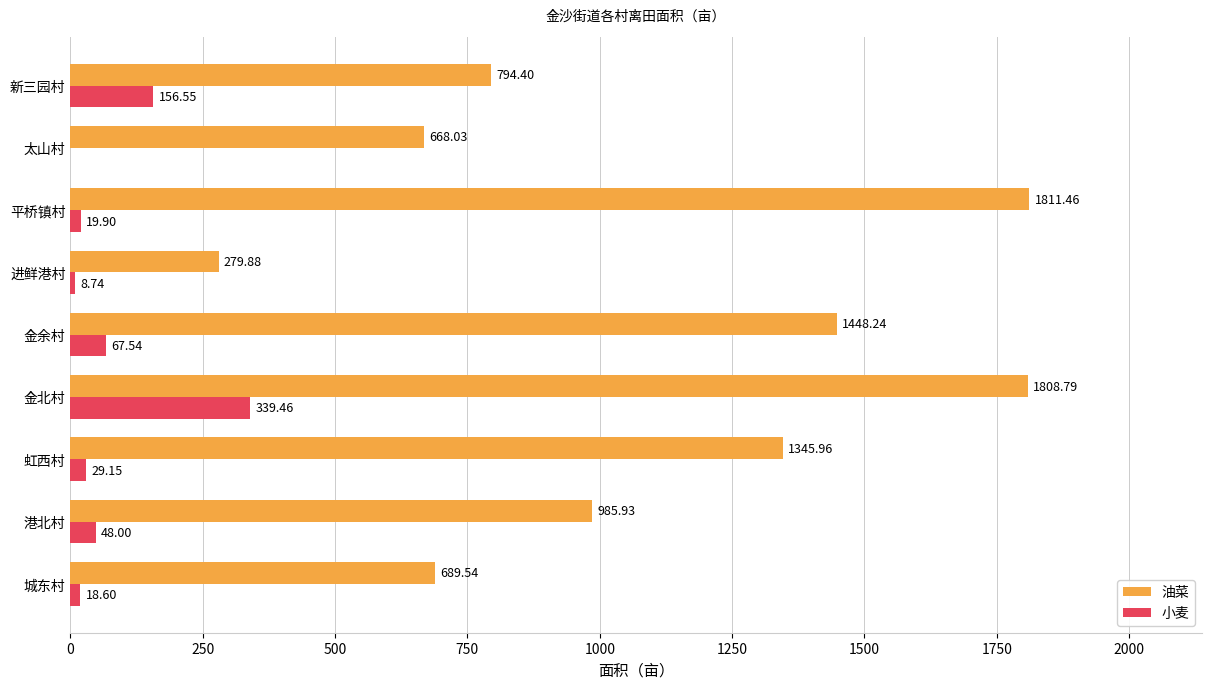

Which series changed the most between 虹西村 and 金北村?

油菜